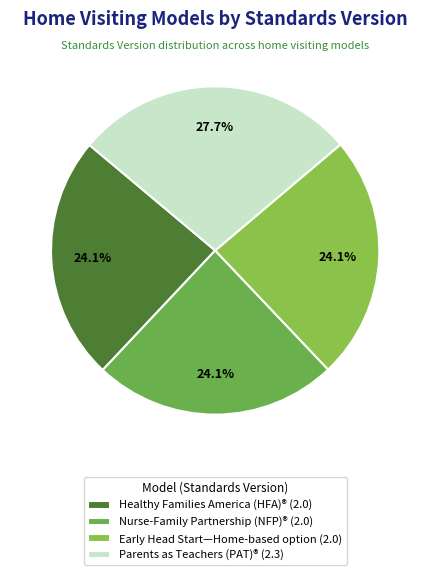

What percentage is NOT represented by Healthy Families America (HFA)®?

75.9%